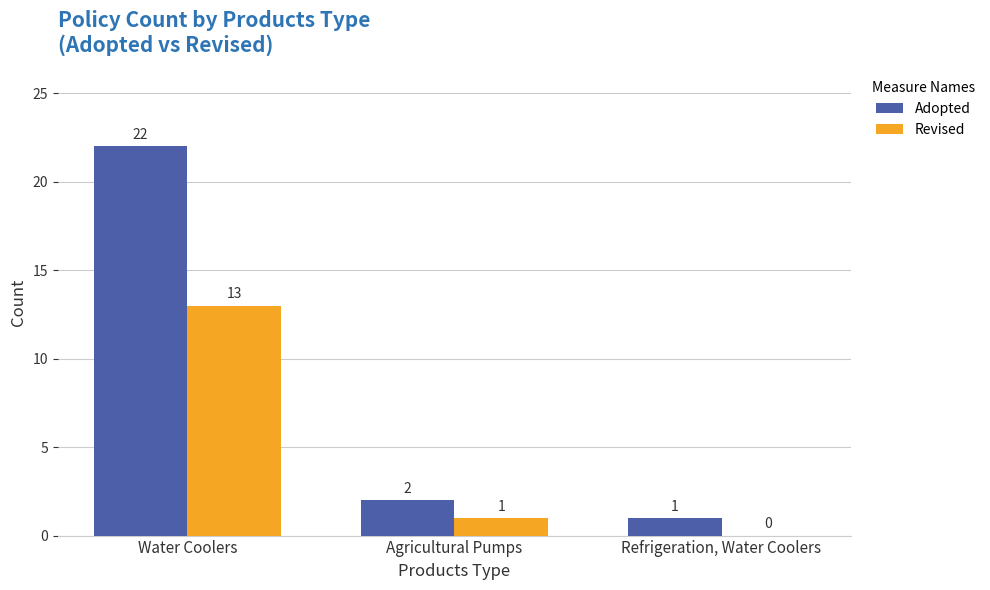

What is the sum of all Revised values?

14